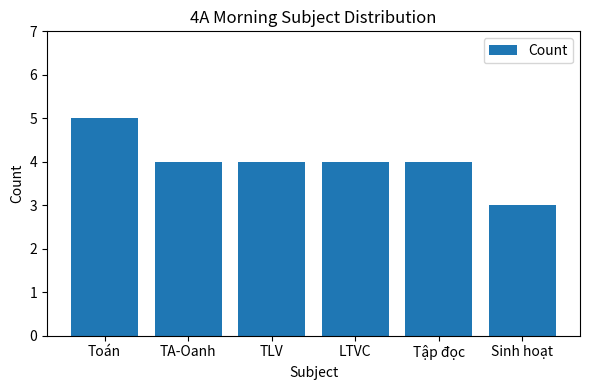

What is the sum of the values at Toán and TLV?

9